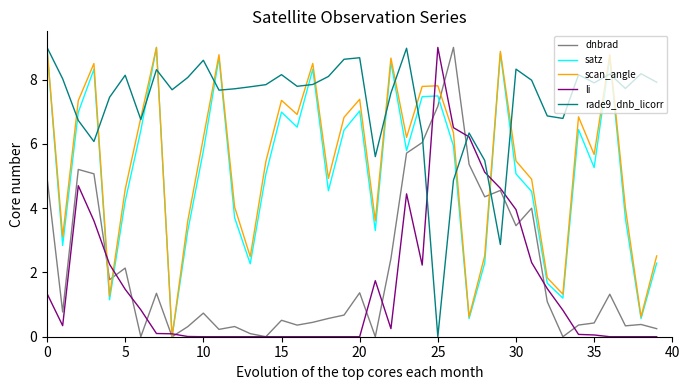

Which series has the largest total across all categories?

rade9_dnb_licorr